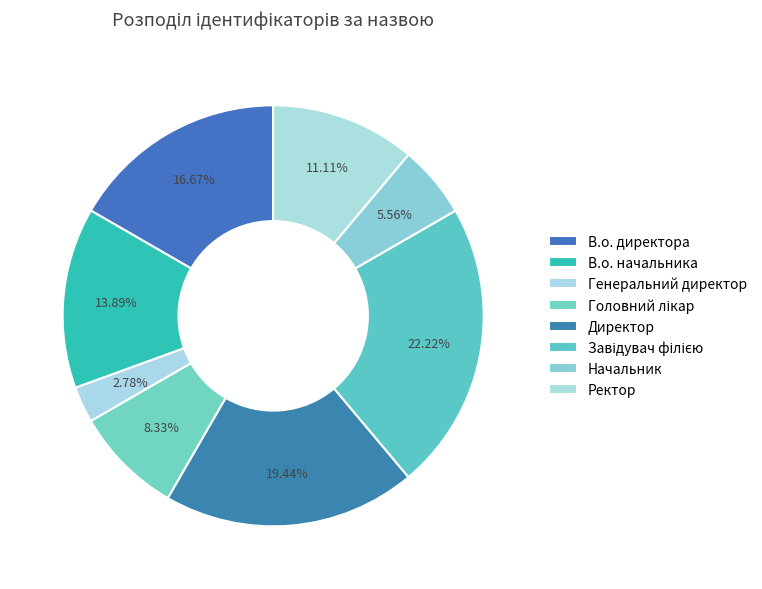

Which slice is the smallest?

Генеральний директор